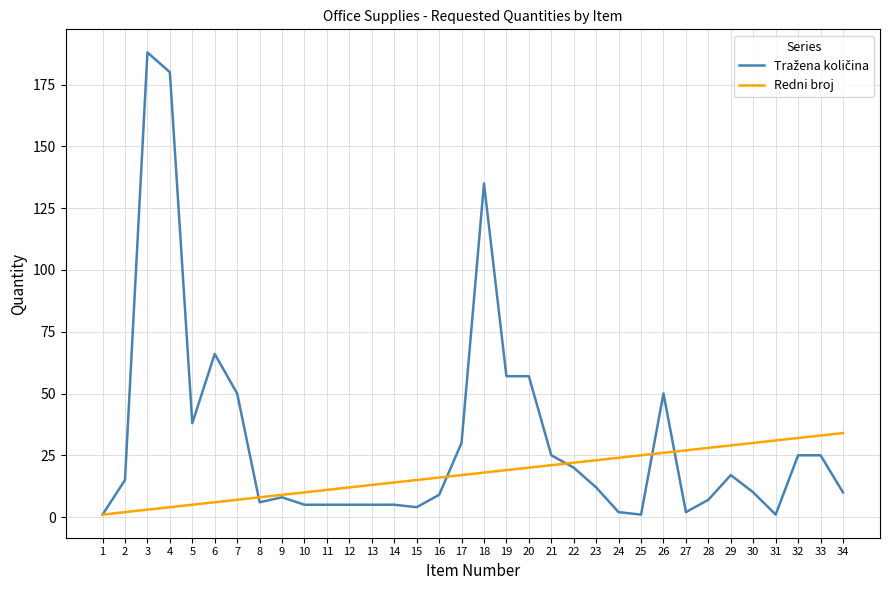

Is it true that Redni broj equals 29 at 18?

False